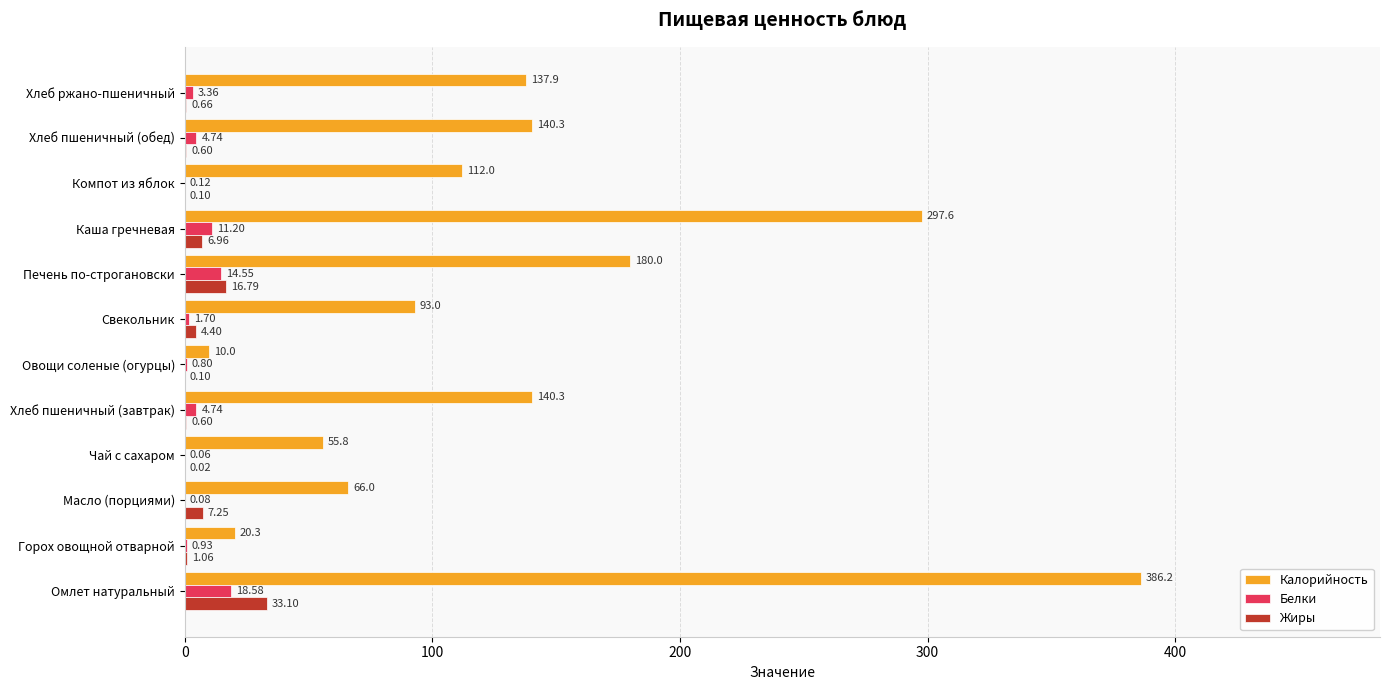

Where is Белки nearest to the value 9?

Каша гречневая